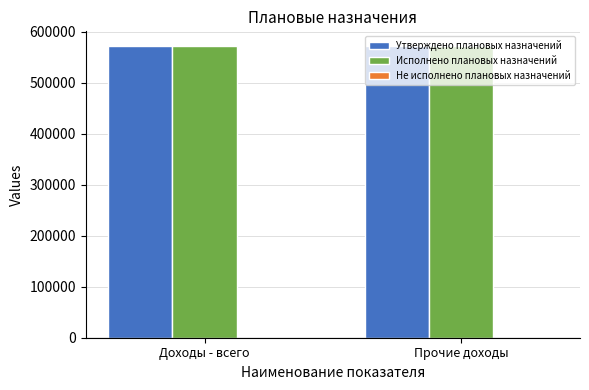

How many bars are there in each group?

3